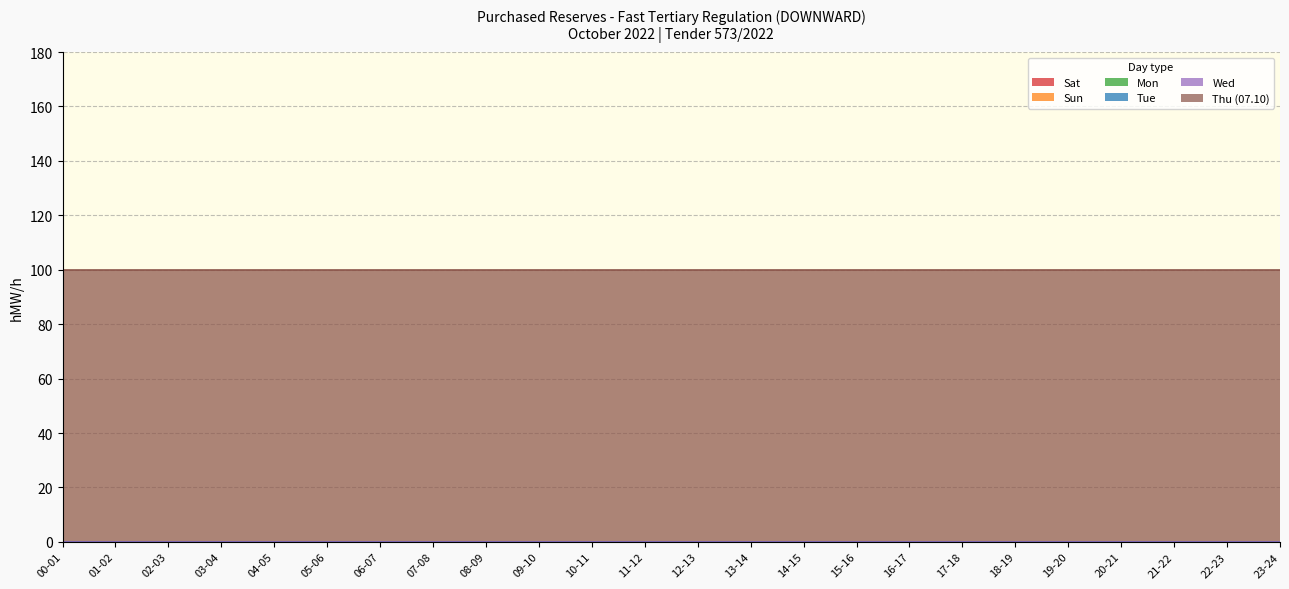

Between 00-01 and 20-21, which series saw the biggest shift?

Sat